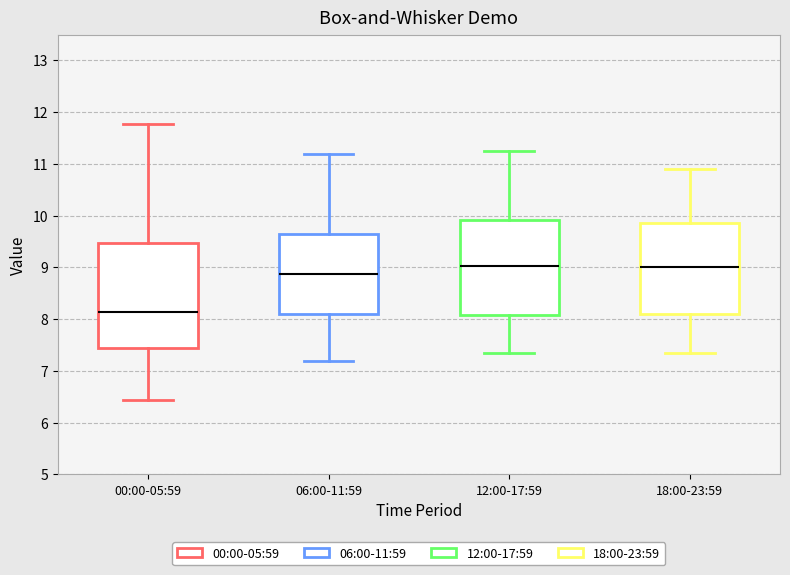

Which box's median line is the lowest?

00:00-05:59